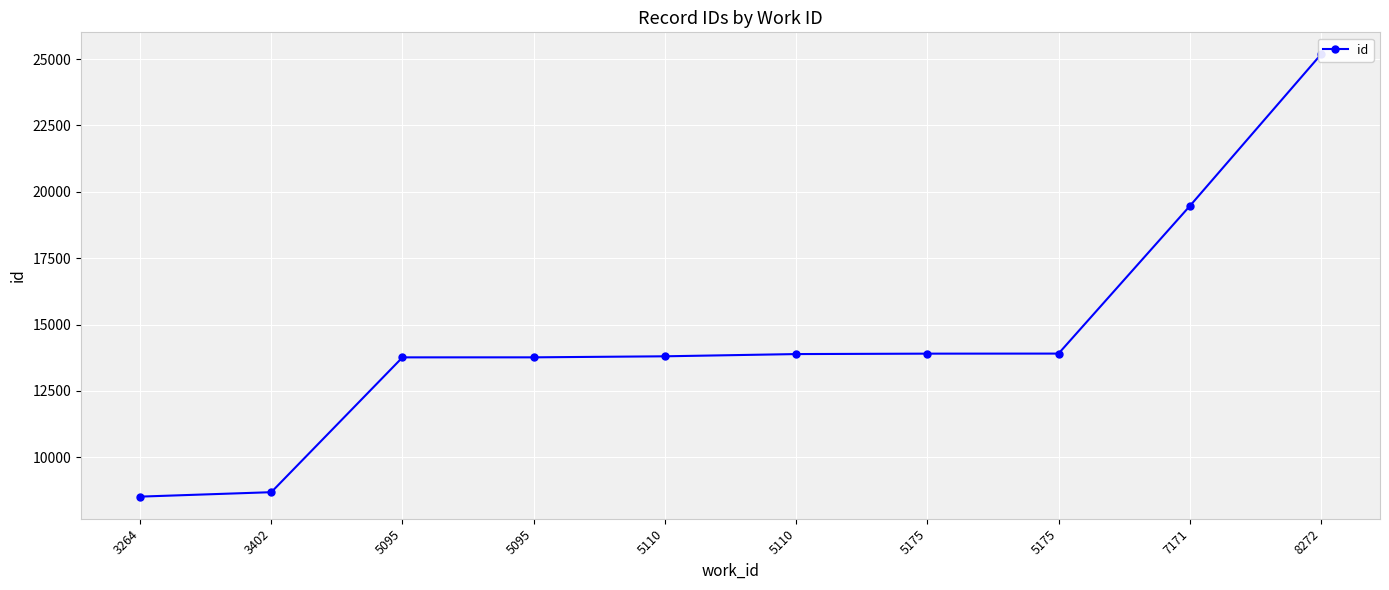

The chart shows a value of 21945 at 5095. True or false?

False